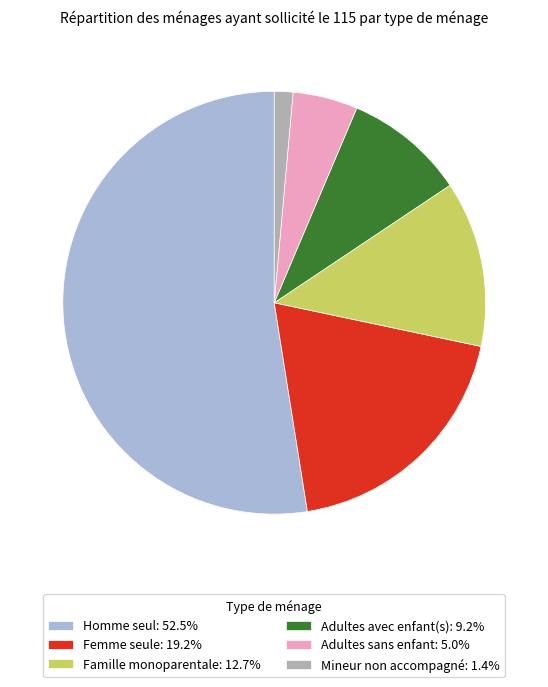

What is the ratio of the value at Homme seul to the value at Adultes avec enfant(s)?

5.7